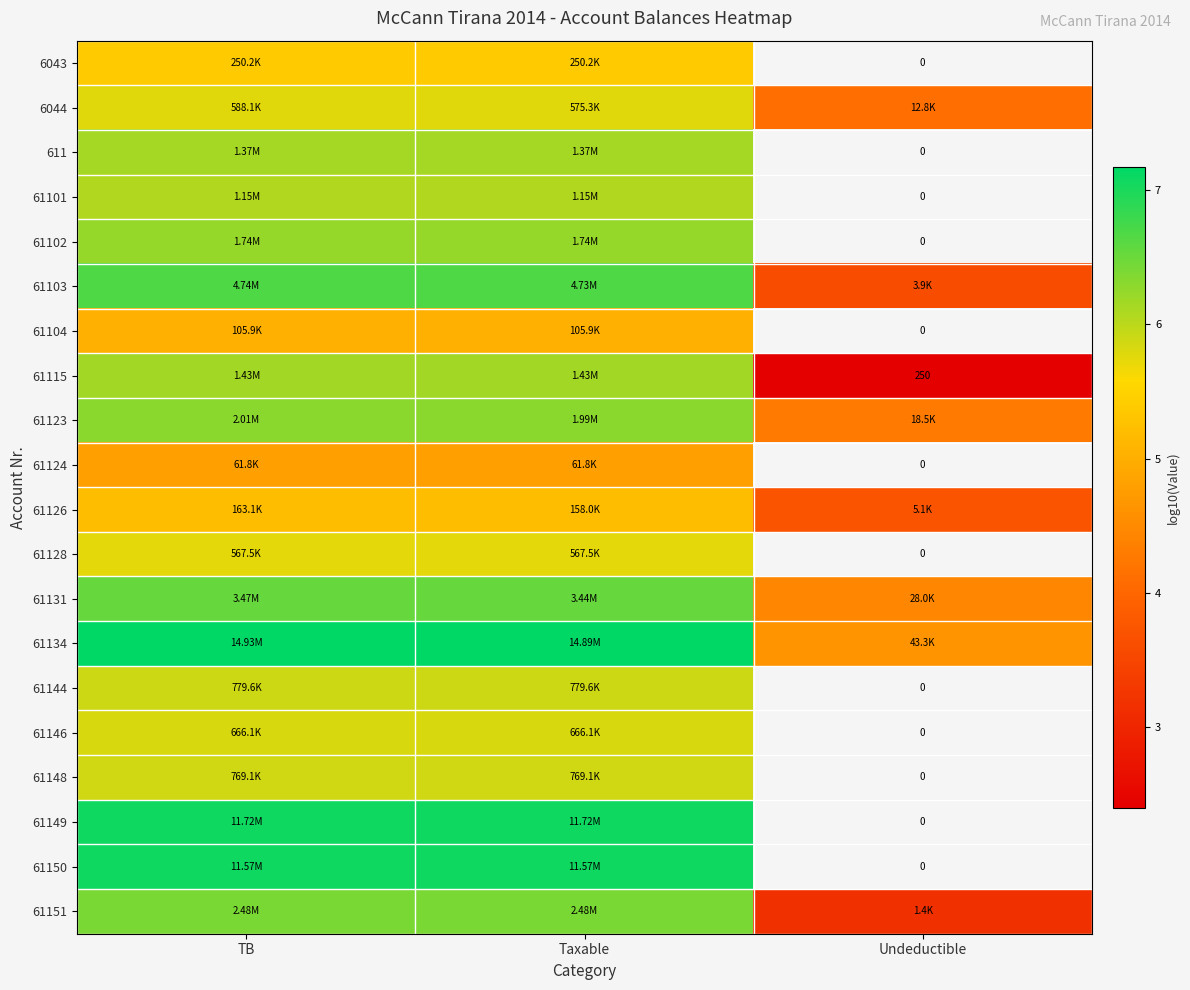

How many 61103 values are between 3 and 6?

1